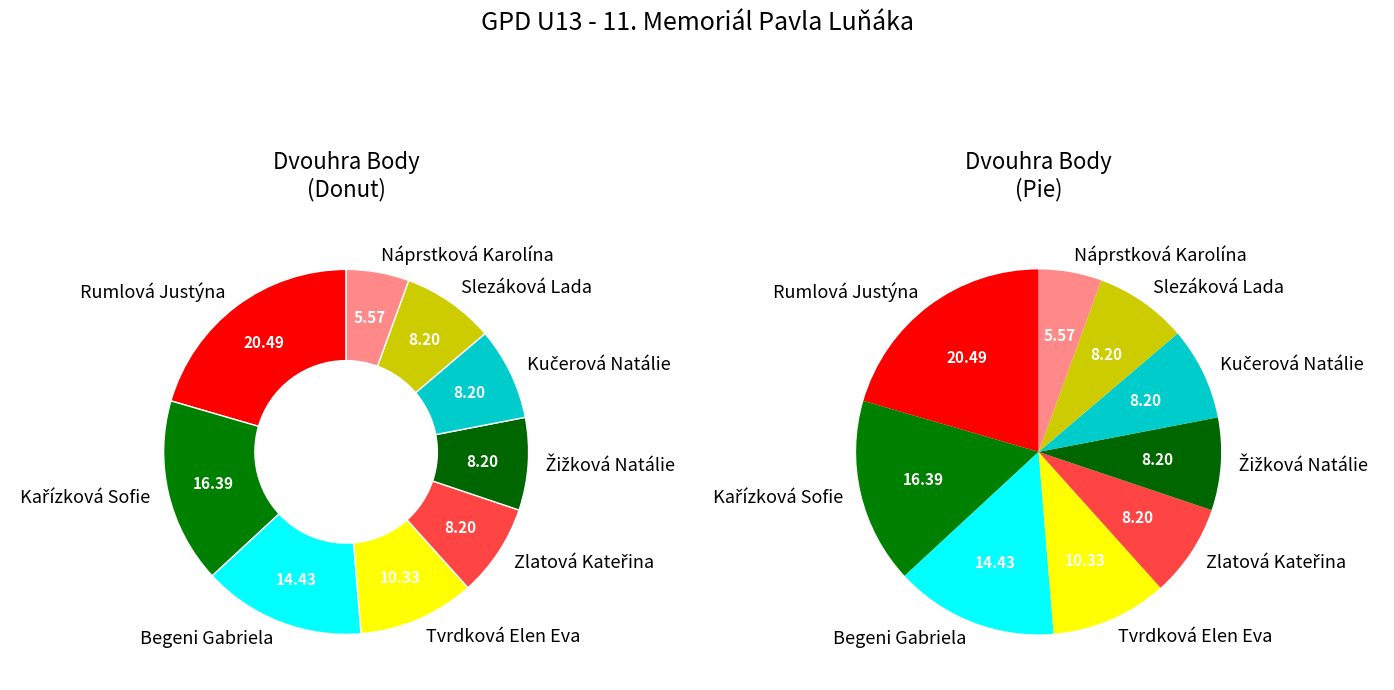

Does any single category account for the majority?

No